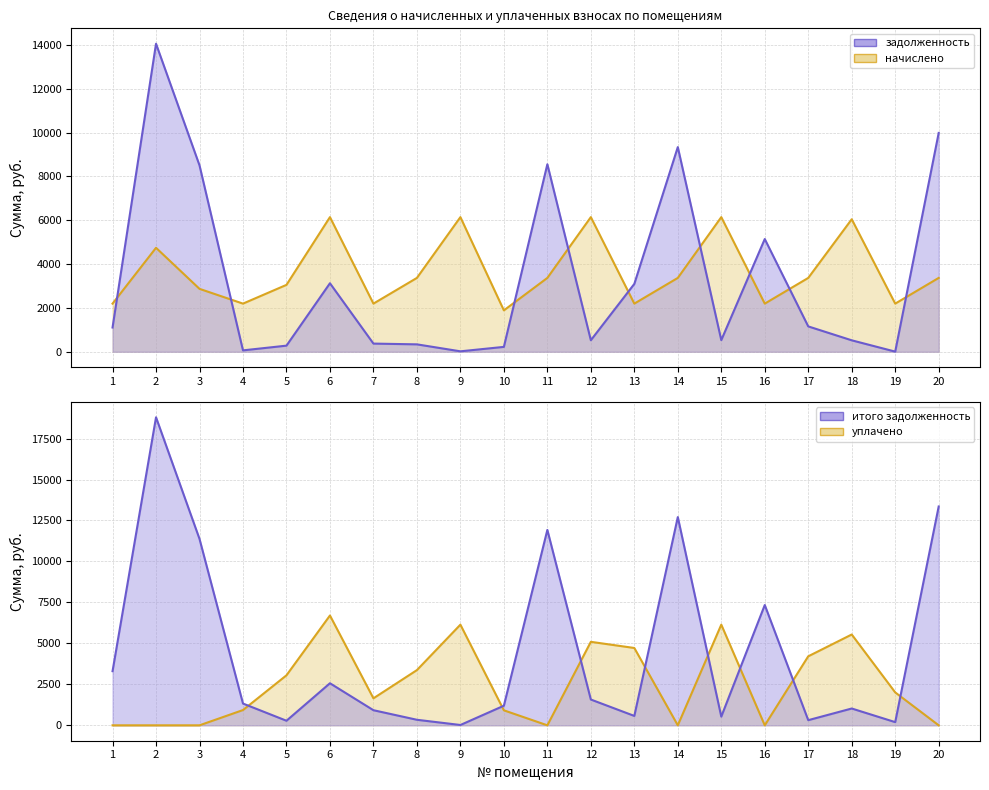

The итого задолженность series shows 195.1 at 19. True or false?

True